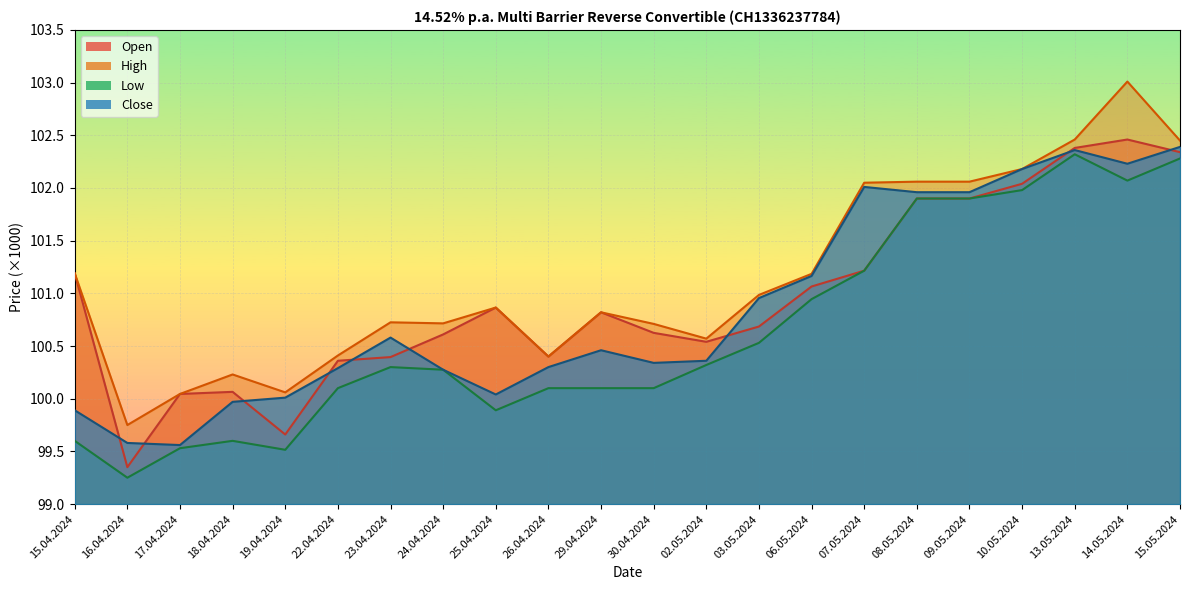

Reading left to right, transcribe all the data shown in this chart.

Open: 101190	99350	100045	100065	99660	100360	100395	100610	100865	100400	100820	100625	100540	100685	101065	101215	101900	101900	102040	102380	102460	102340
High: 101190	99750	100045	100230	100060	100410	100725	100715	100865	100400	100820	100710	100570	100985	101185	102050	102060	102060	102180	102460	103010	102450
Low: 99600	99250	99530	99600	99515	100100	100300	100275	99890	100100	100100	100100	100320	100530	100945	101215	101900	101900	101980	102320	102070	102280
Close: 99890	99580	99560	99970	100010	100290	100580	100275	100040	100300	100460	100340	100360	100955	101165	102010	101960	101960	102180	102360	102230	102390